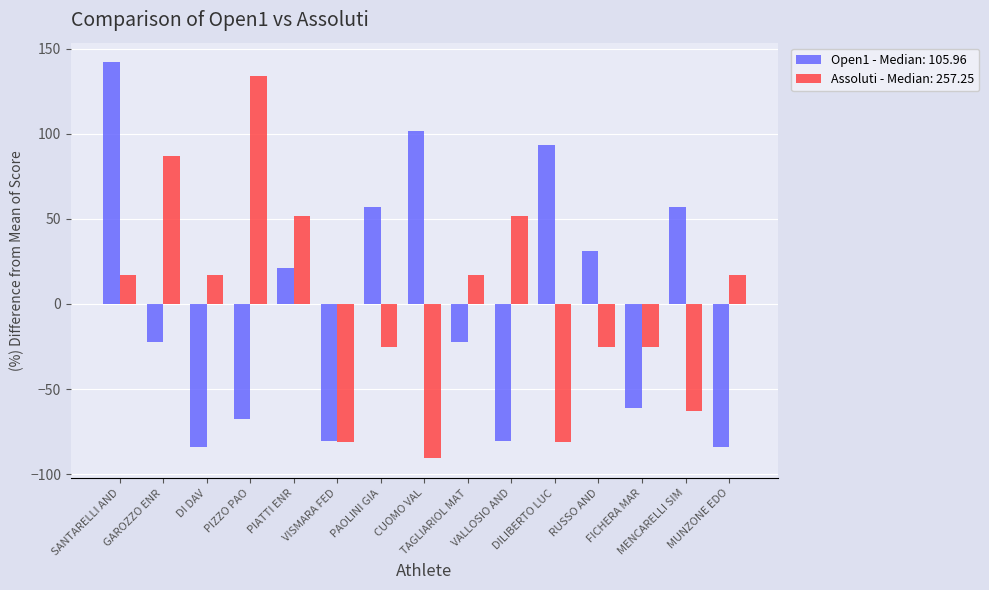

Does the chart contain stacked bars?

No